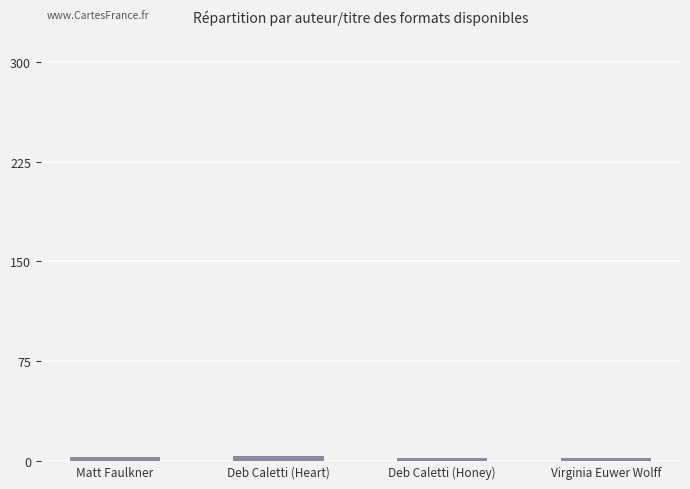

What is the difference between the maximum and minimum values?

2